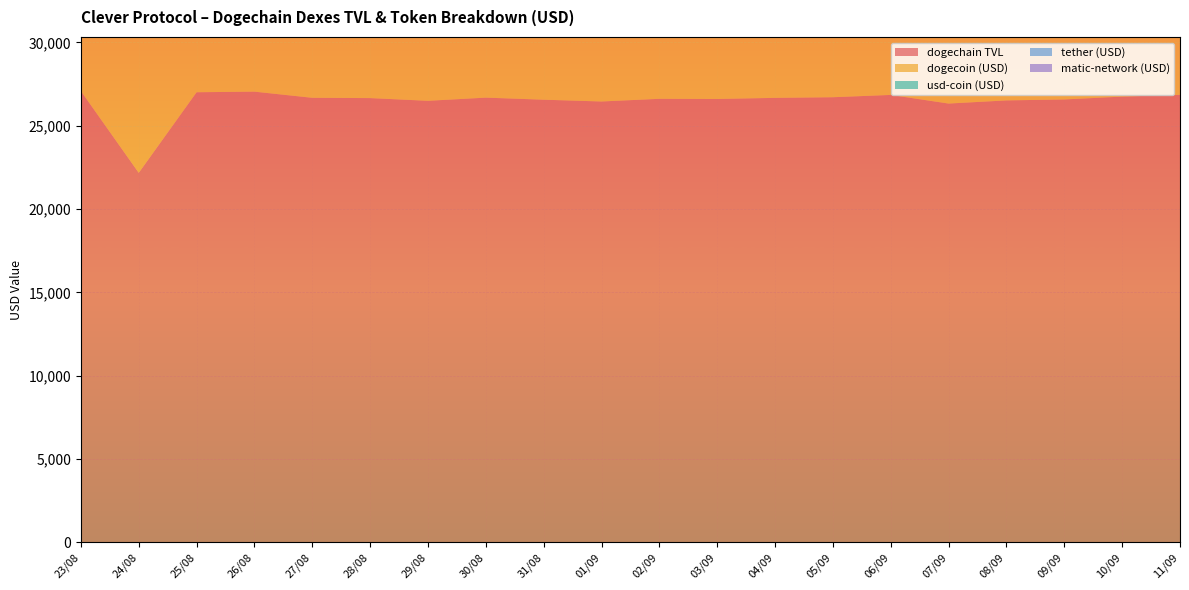

Reading left to right, extract all data points from this chart.

dogechain TVL: 27080.6	22175.9	27011.4	27046.6	26678.2	26660.3	26497.5	26687.7	26563.6	26456.8	26617.5	26606.8	26674.1	26712.5	26851.0	26332.8	26521.4	26578.7	26750.4	26857.5
dogecoin (USD): 27080.6	22175.9	4609.1	4614.6	4275.0	4281.3	4152.2	4282.5	4174.9	4096.1	4180.1	4152.7	4212.6	4247.4	4322.8	3951.0	4101.5	4142.6	4274.6	4362.5
usd-coin (USD): 0.0	0.0	14853.1	14867.9	14882.7	14835.5	14838.2	14853.0	14837.3	14809.3	14836.0	14838.2	14838.2	14838.2	14897.5	14838.2	14853.0	14853.0	14853.0	14853.0
tether (USD): 0.0	0.0	6738.7	6762.1	6768.9	6748.6	6748.6	6748.6	6741.9	6731.3	6741.9	6748.6	6748.6	6748.6	6748.6	6741.7	6741.9	6748.6	6748.6	6748.6
matic-network (USD): 0.0	0.0	810.5	802.0	751.6	794.9	758.5	803.5	809.5	820.0	859.4	867.2	874.7	878.2	882.0	801.9	824.9	834.5	874.2	893.4